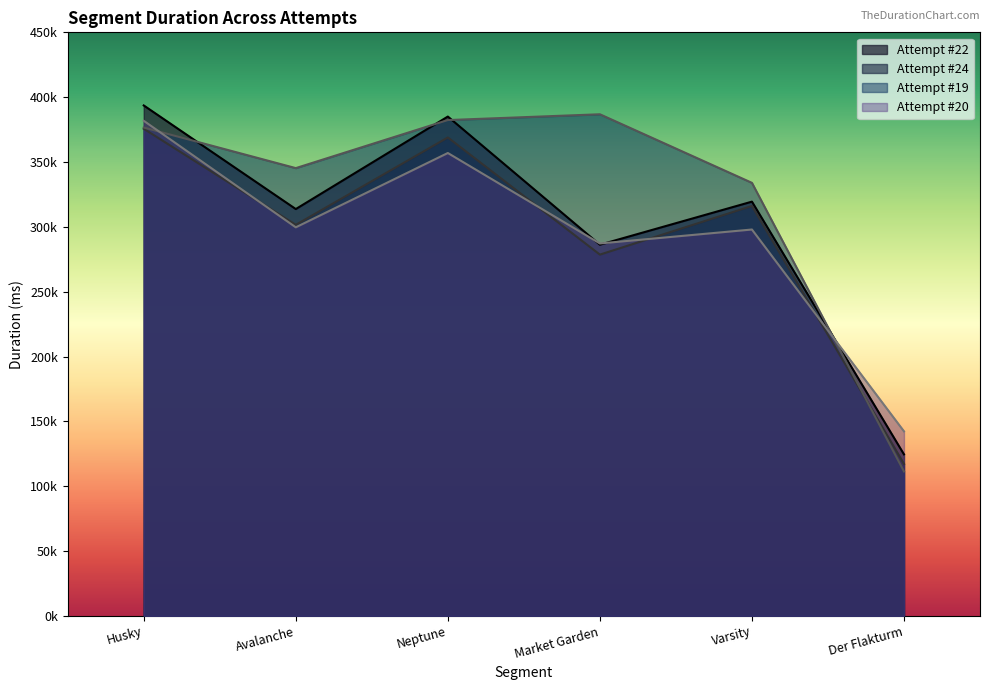

What is the label of the 1st point from the left?

Husky